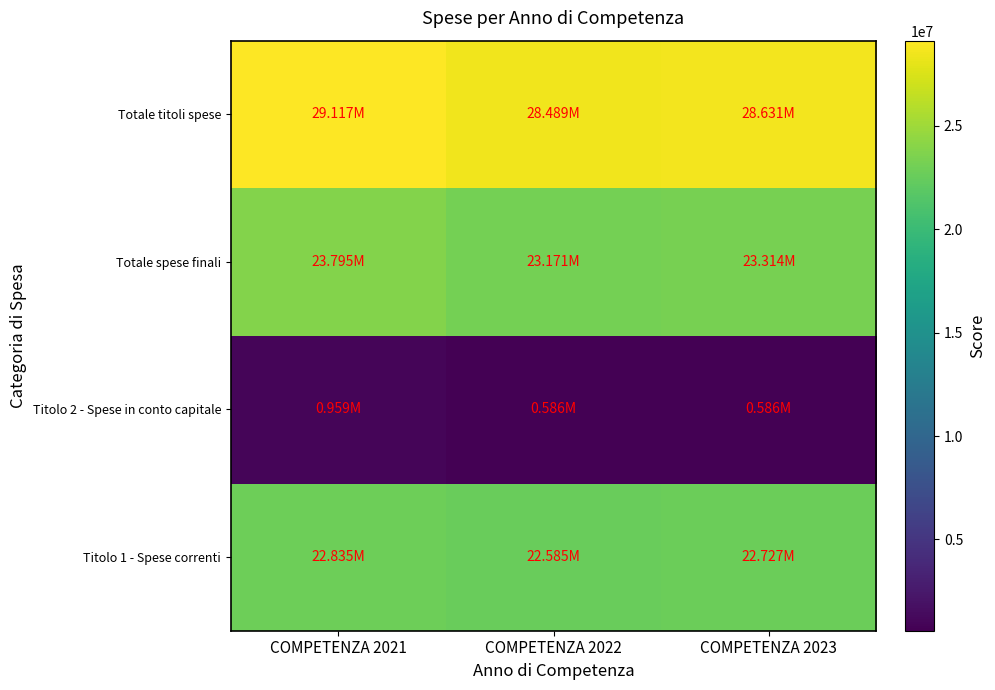

Which has a higher value, COMPETENZA 2023 or COMPETENZA 2022?

COMPETENZA 2023